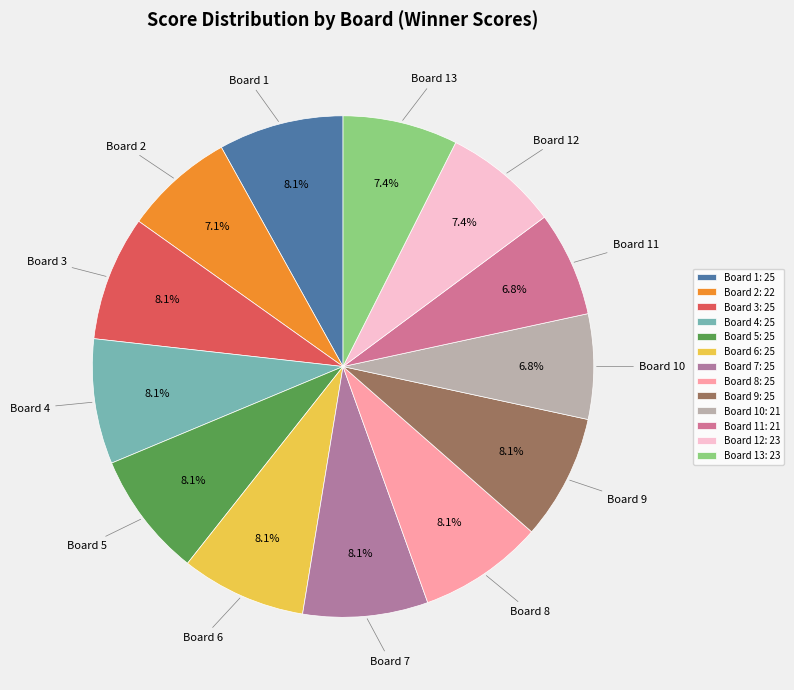

What percentage is the Board 6 slice, to the nearest percent?

8%